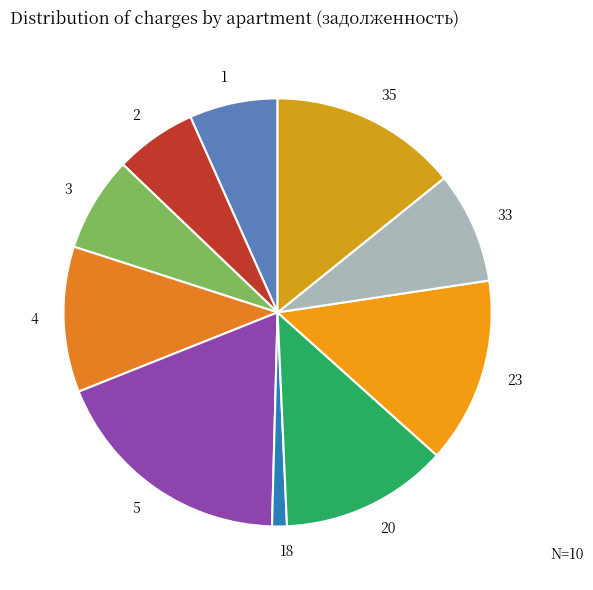

What is the ratio of the value at 3 to the value at 20?

0.6